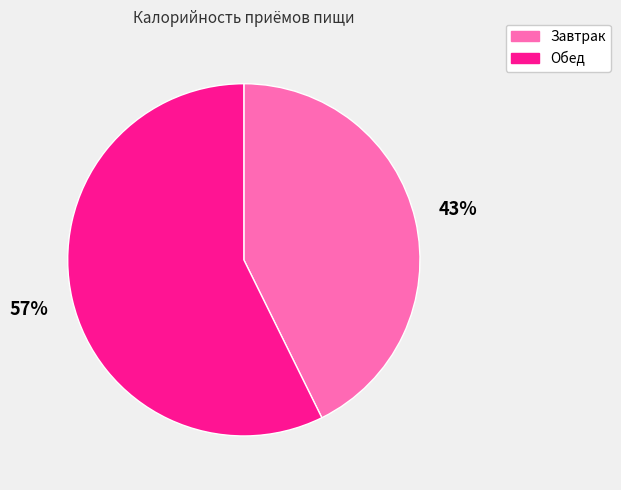

True or false: Завтрак accounts for 35% of the total.

False